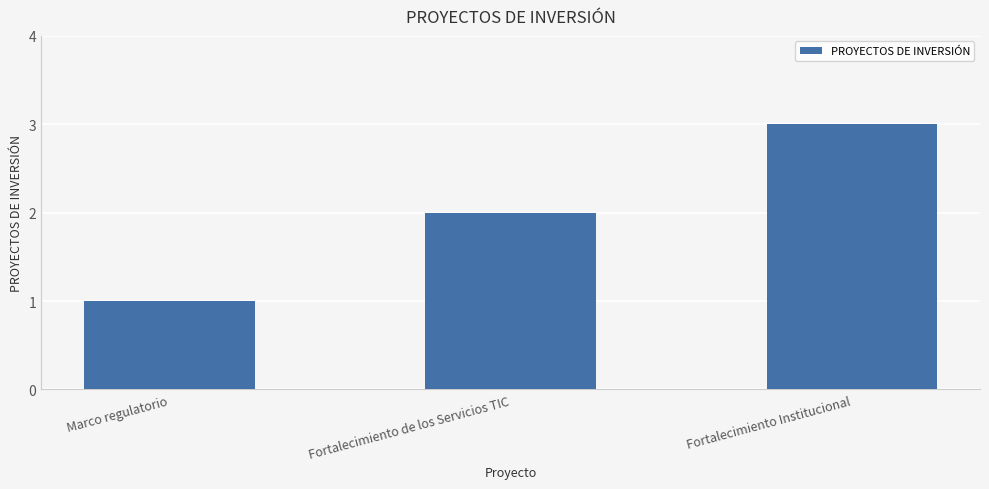

Are the bars grouped side by side (vs. stacked)?

No